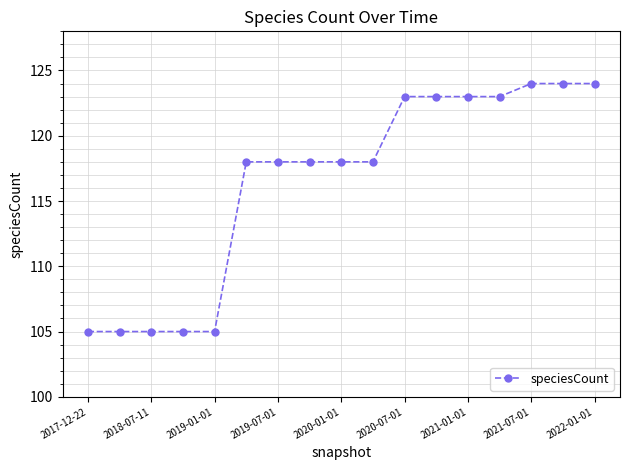

Reading left to right, list all the values displayed in this chart.

105	105	105	105	105	118	118	118	118	118	123	123	123	123	124	124	124